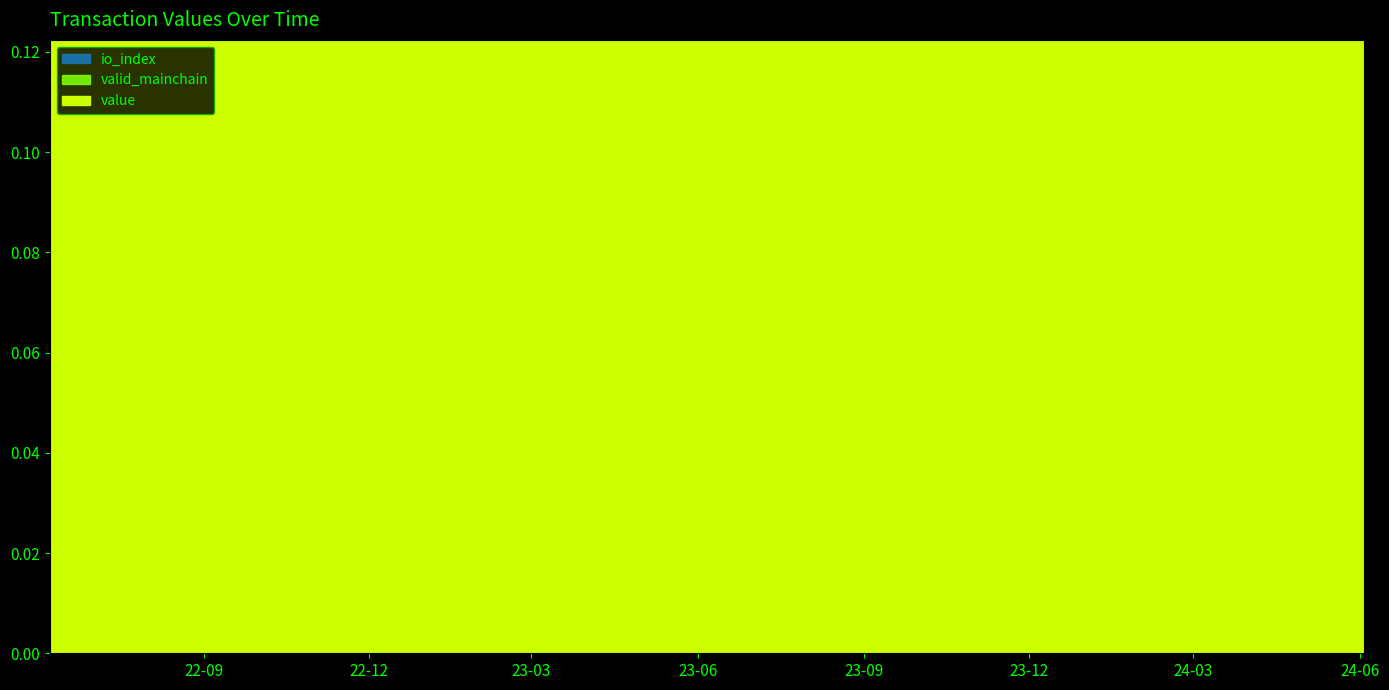

Reading left to right, list all the values displayed in this chart.

value: 0=0.2	1=0.2	2=0.2	3=0.2	4=0.2	5=0.2	6=0.2	7=0.2	8=0.2	9=0.2	10=0.2	11=0.2	12=0.2	13=0.2	14=0.2	15=0.2	16=0.2	17=0.2	18=0.2	19=0.2	20=0.2	21=0.2	22=0.2	23=0.2	24=0.2
io_index: 0=102.0	1=102.0	2=102.0	3=102.0	4=102.0	5=102.0	6=102.0	7=102.0	8=102.0	9=102.0	10=102.0	11=102.0	12=102.0	13=102.0	14=102.0	15=102.0	16=102.0	17=102.0	18=102.0	19=102.0	20=102.0	21=102.0	22=102.0	23=102.0	24=102.0
valid_mainchain: 0=1.0	1=1.0	2=1.0	3=1.0	4=1.0	5=1.0	6=1.0	7=1.0	8=1.0	9=1.0	10=1.0	11=1.0	12=1.0	13=1.0	14=1.0	15=1.0	16=1.0	17=1.0	18=1.0	19=1.0	20=1.0	21=1.0	22=1.0	23=1.0	24=1.0